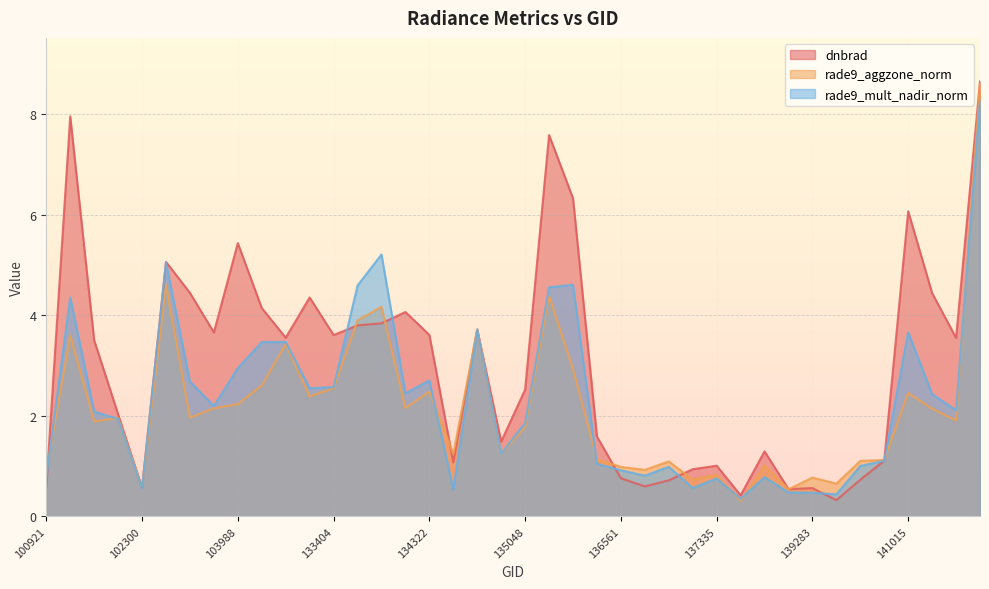

Between which two adjacent categories do rade9_aggzone_norm and rade9_mult_nadir_norm first intersect?

100921 and 101805